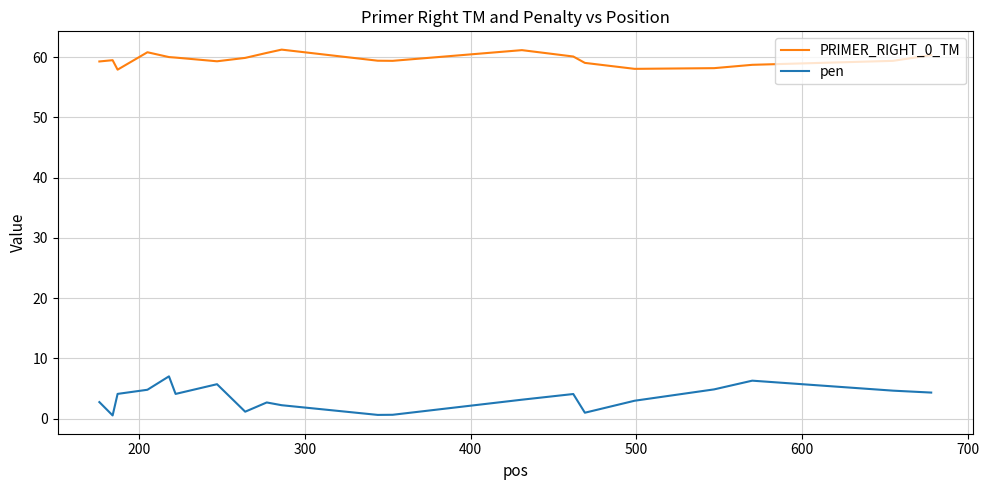

List the series in order of their peak value, lowest first.

pen, PRIMER_RIGHT_0_TM